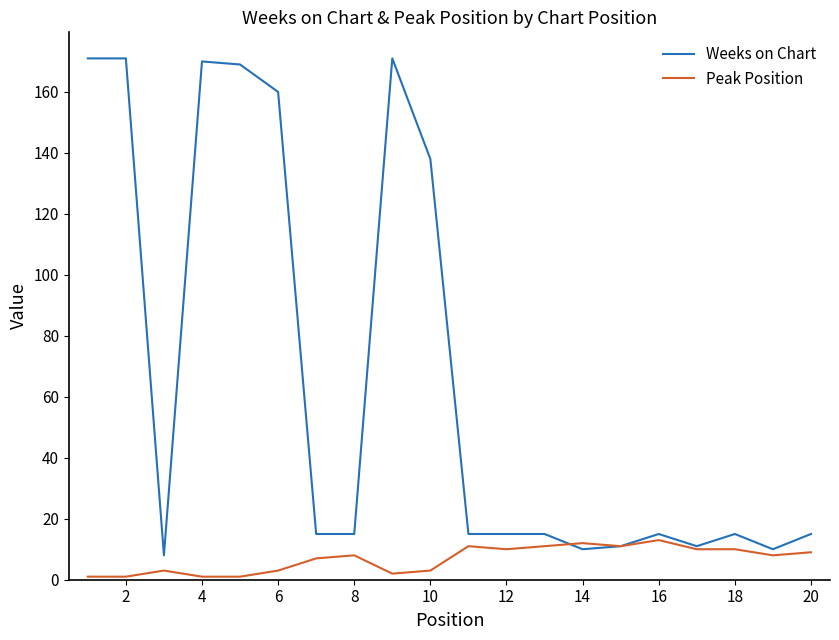

Reading left to right, transcribe all the data shown in this chart.

Weeks on Chart: 171	171	8	170	169	160	15	15	171	138	15	15	15	10	11	15	11	15	10	15
Peak Position: 1	1	3	1	1	3	7	8	2	3	11	10	11	12	11	13	10	10	8	9